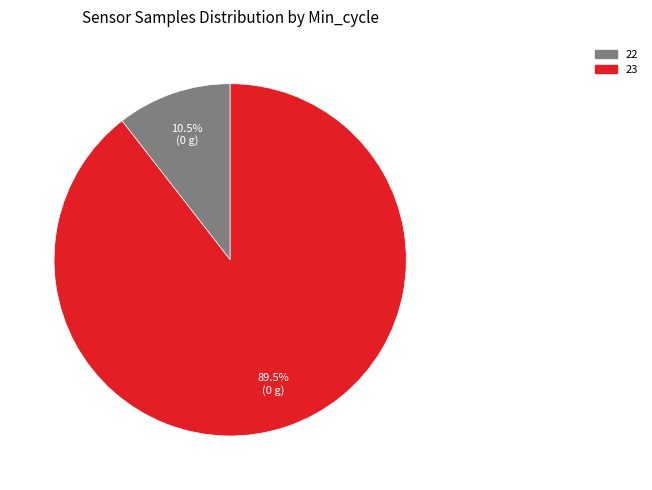

Is there a majority slice in this chart?

Yes